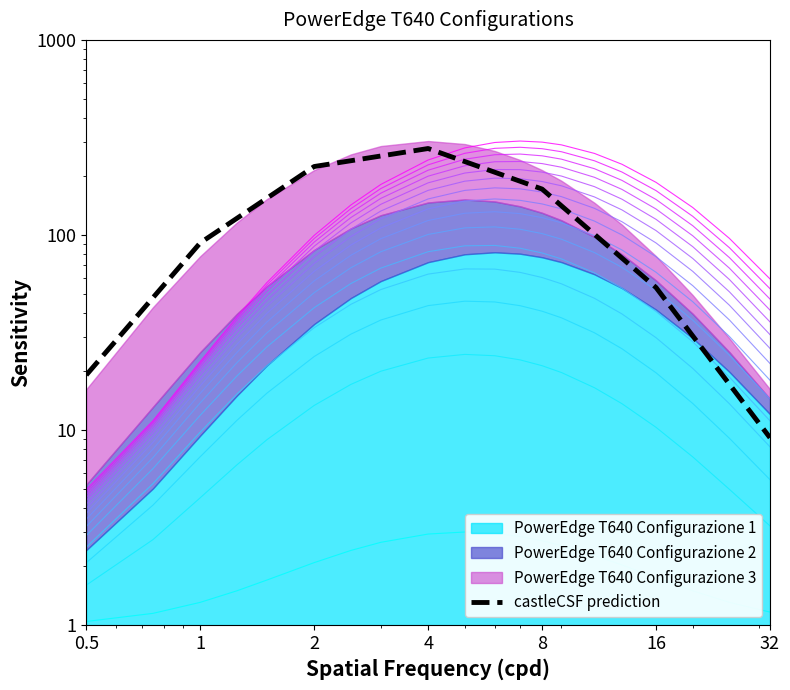

At which category does the data reach its first local peak?

4